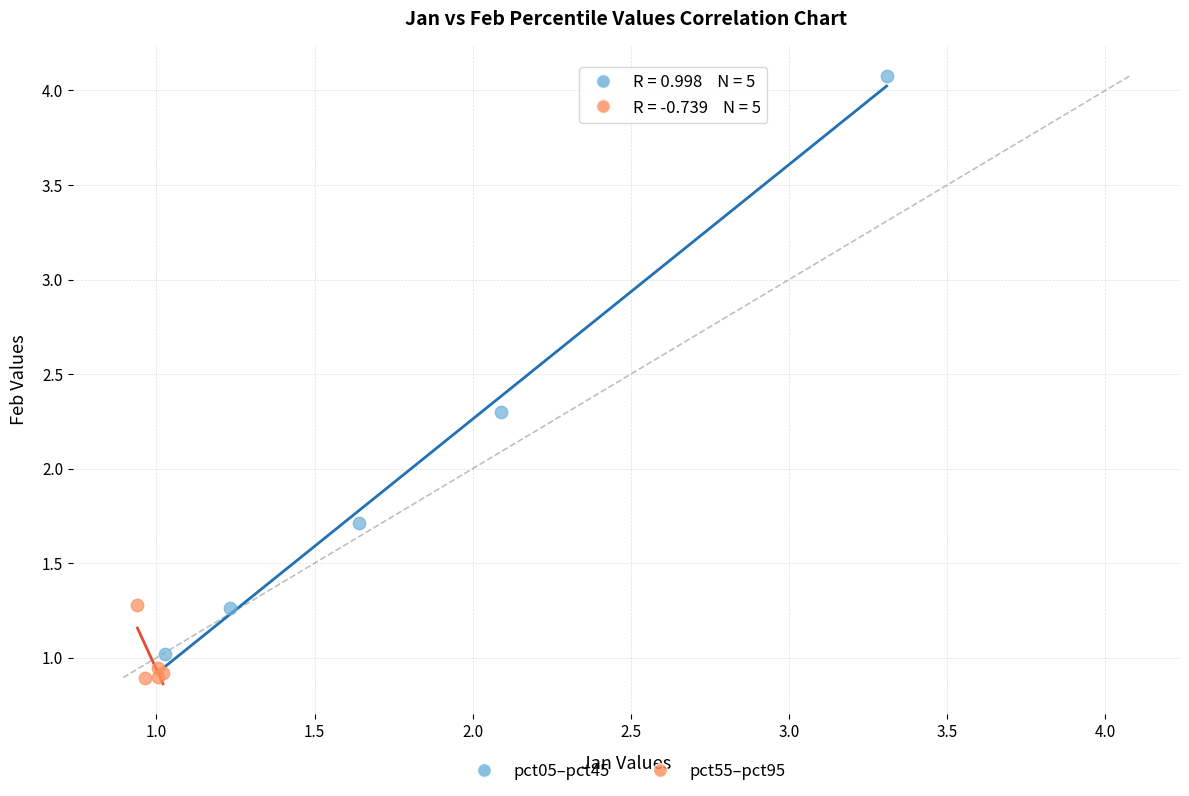

Which series reaches the minimum Y coordinate?

pct55–pct95